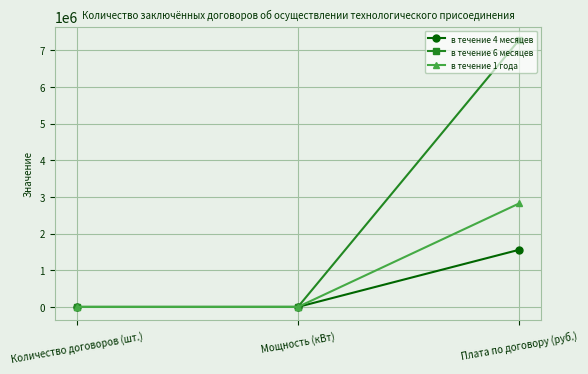

What is the greatest value displayed?

7278061.2